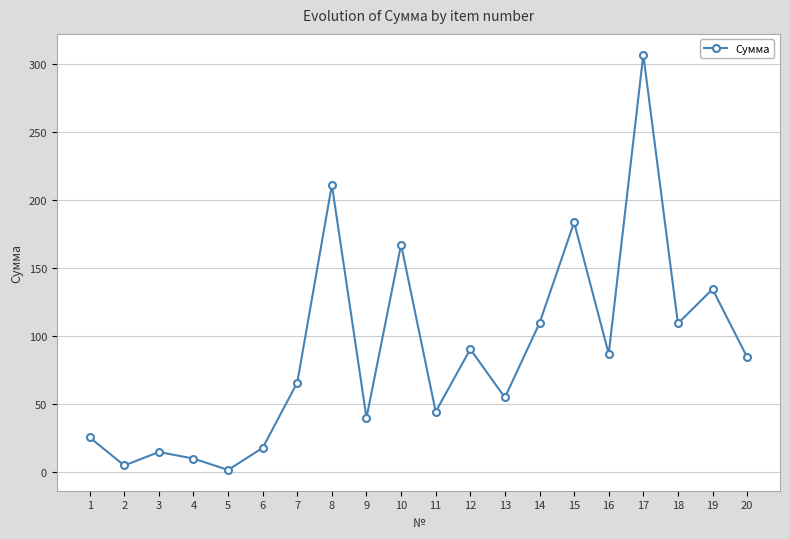

Which category has the highest value across all series?

17